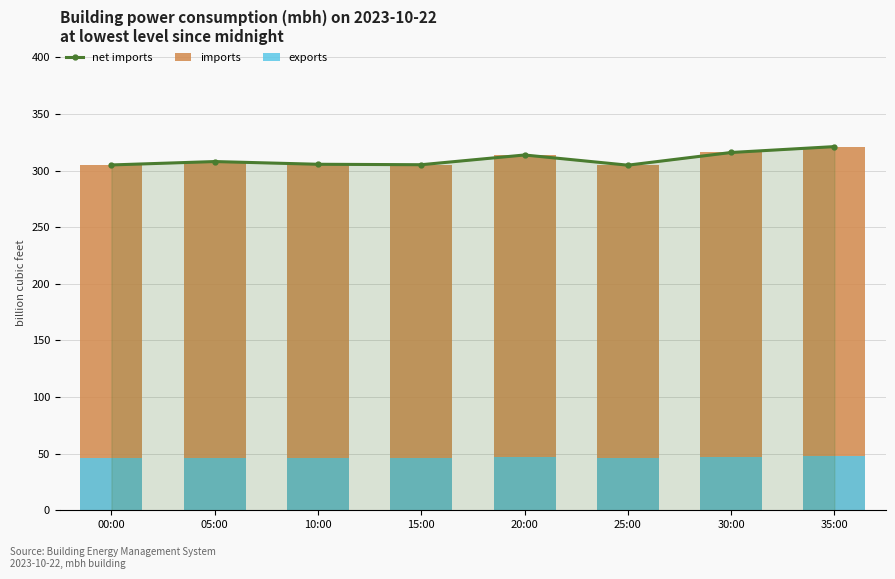

What is the average value of the exports series?

46.5